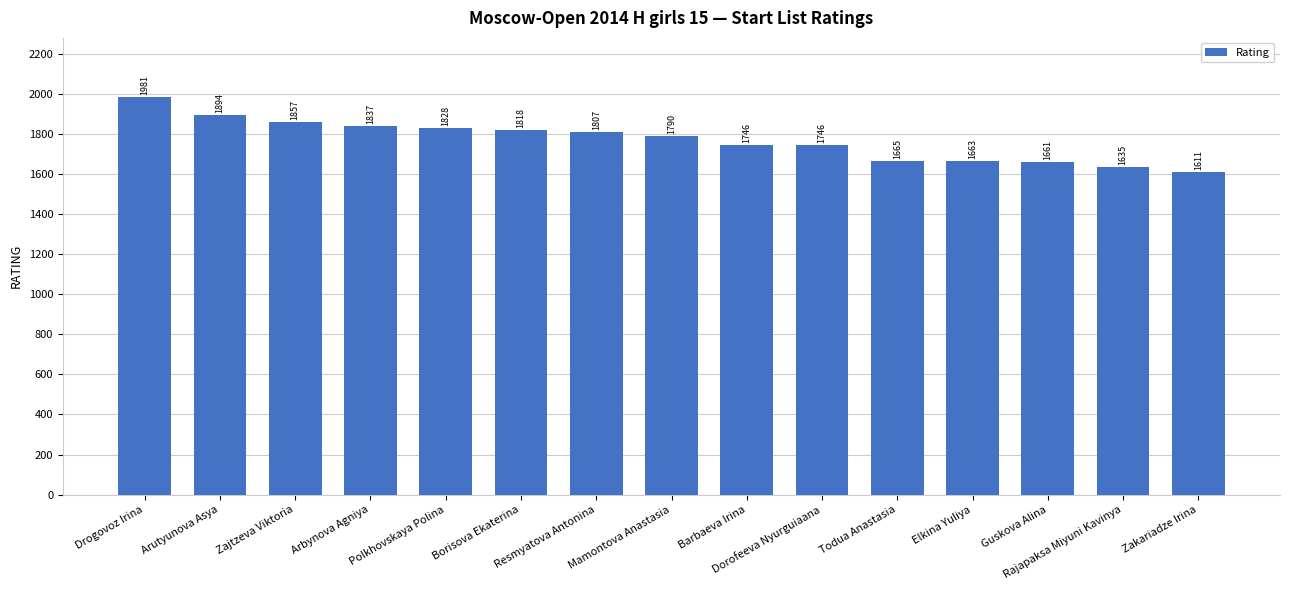

Are the bars grouped side by side (vs. stacked)?

No